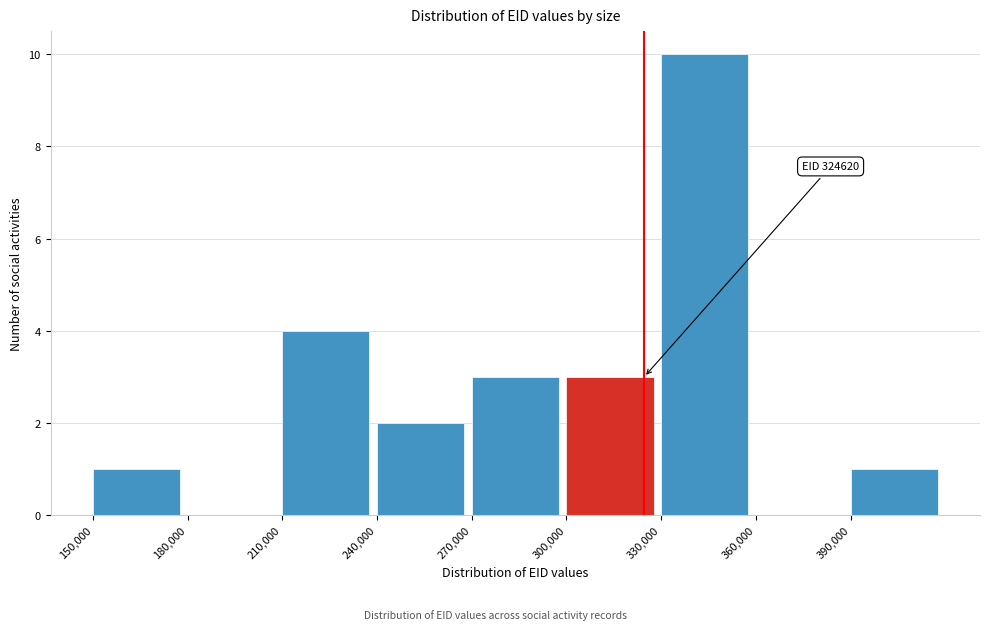

Over which range of the x-axis is the bar tallest?

330000 to 360000